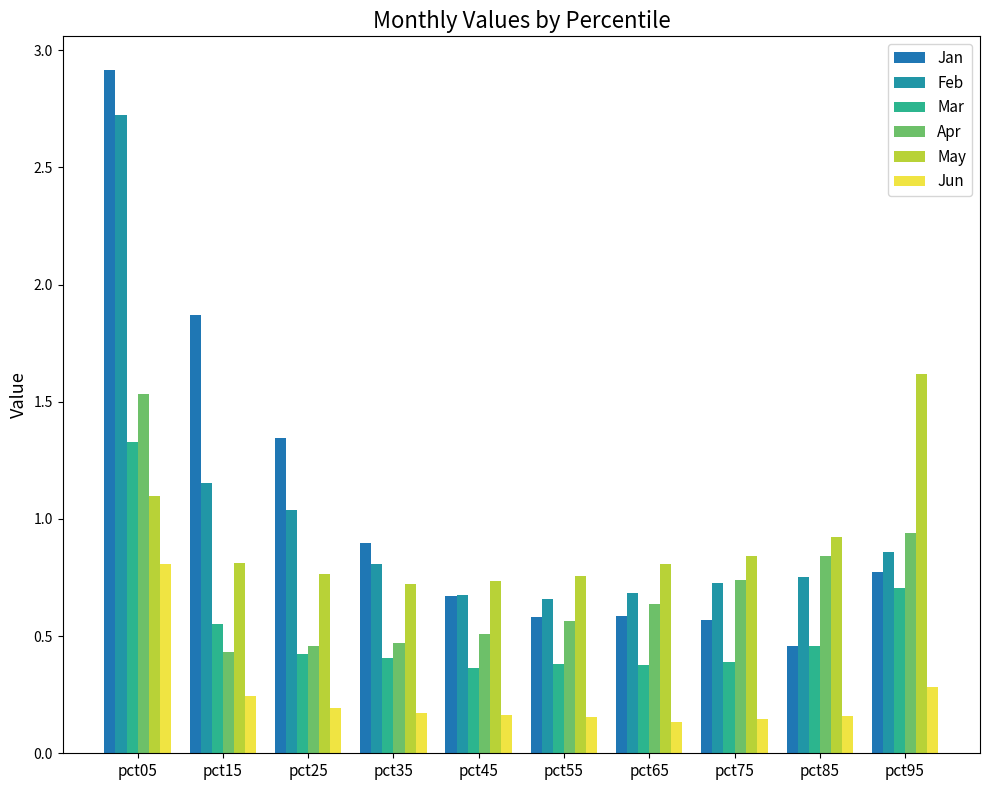

Which series has the largest range (max minus min)?

Jan